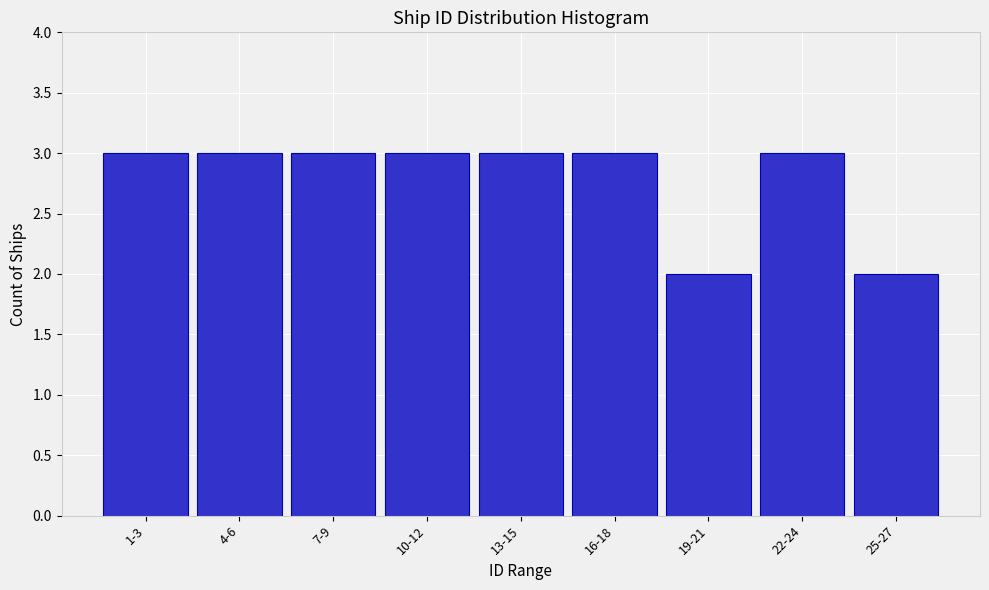

Reading left to right, what are all the values shown in this chart?

3	3	3	3	3	3	2	3	2